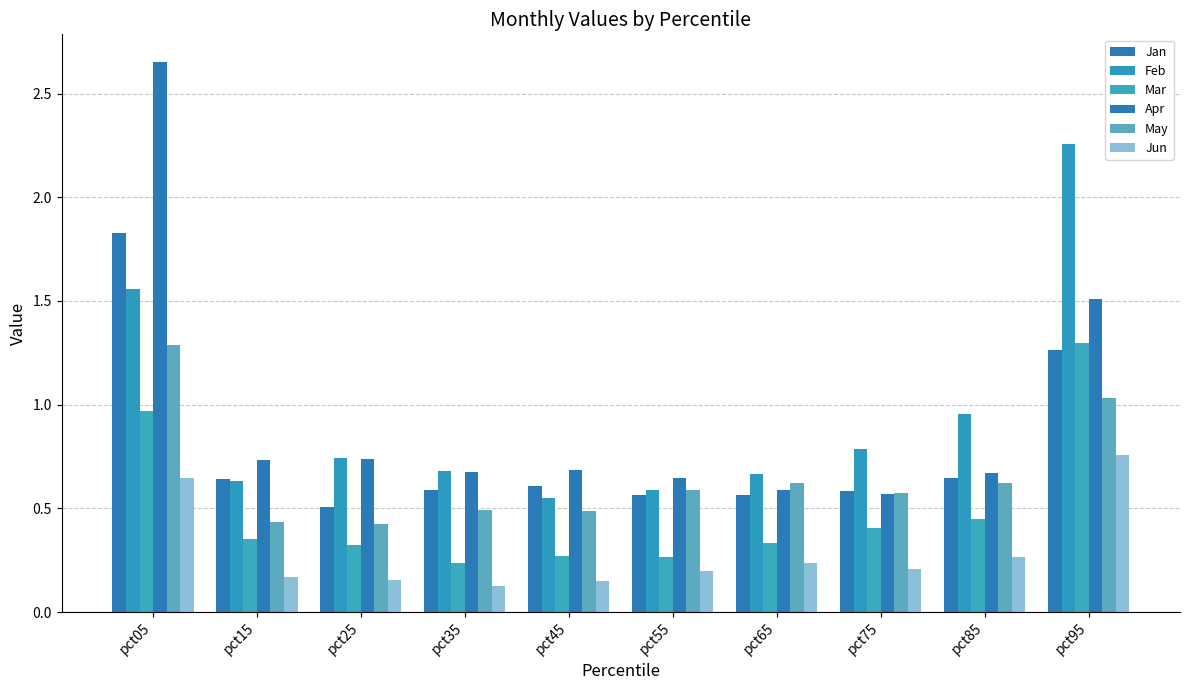

Does the chart contain stacked bars?

No